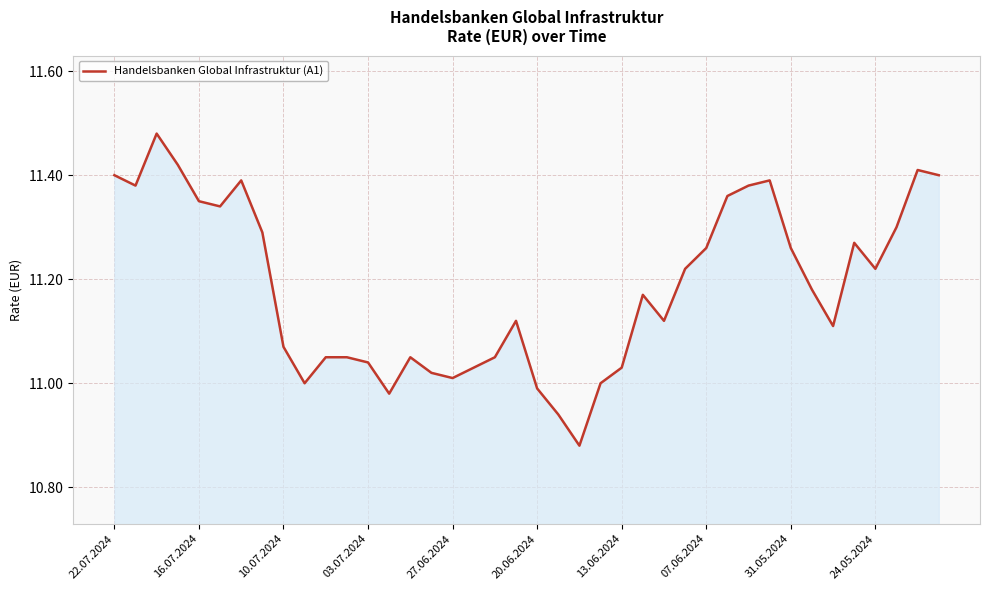

What is the difference between the maximum and minimum values?

0.6